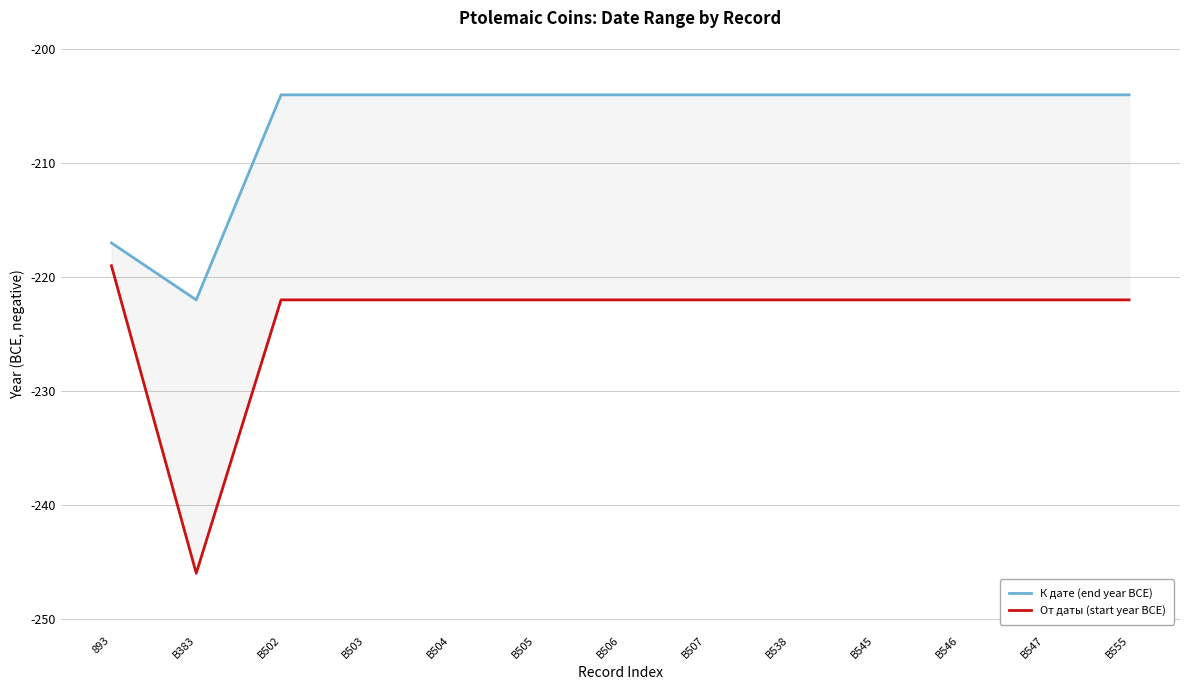

At how many categories does at least one series exceed -206?

11